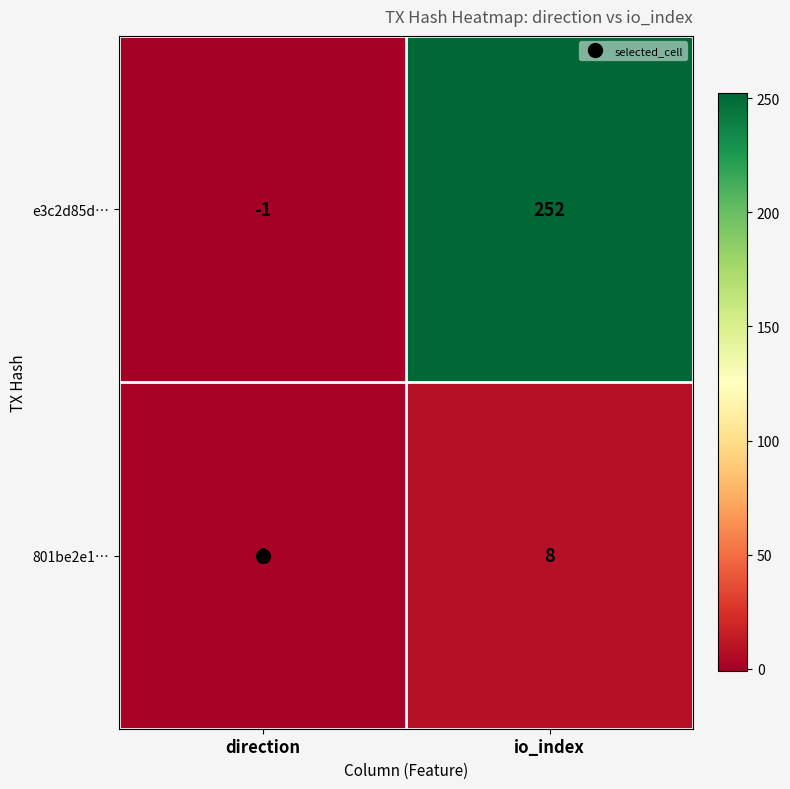

What is the sum of the 801be2e1… values at io_index and direction?

9